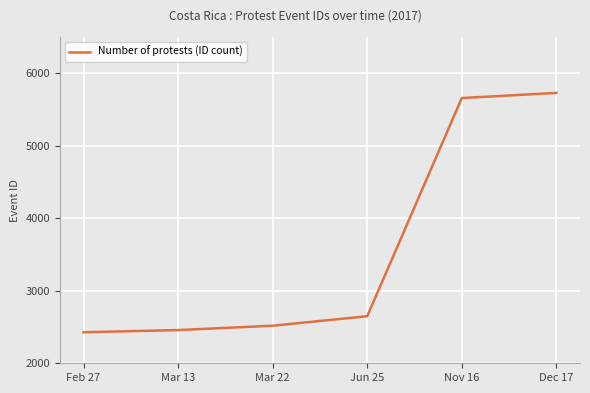

Does the chart display data point markers on the line(s)?

Yes